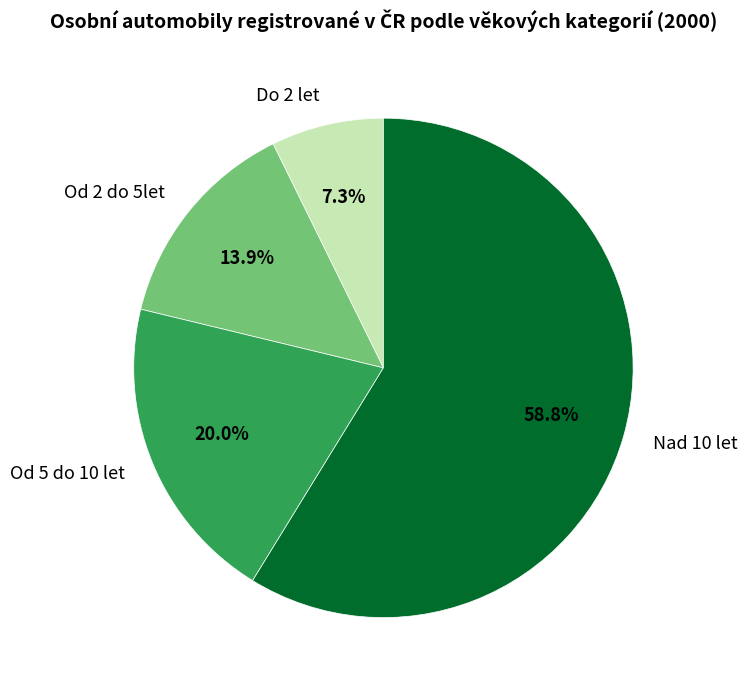

How much of the chart is everything except Nad 10 let?

41.2%